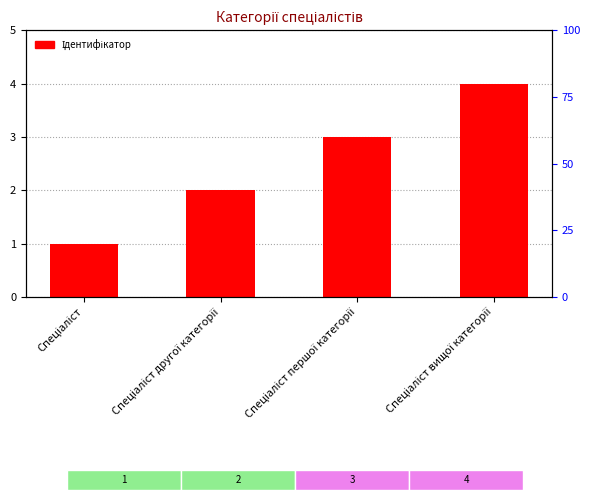

The value at Спеціаліст першої категорії is 1. True or false?

False